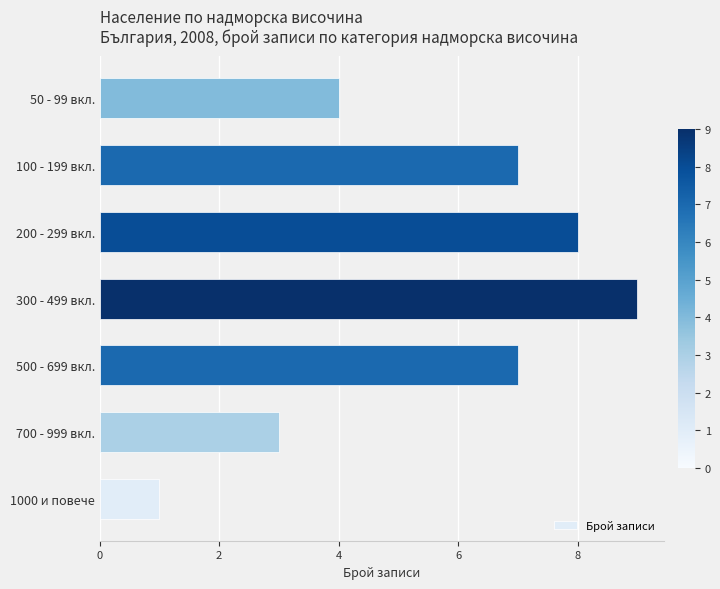

Which category has the highest value across all series?

300 - 499 вкл.